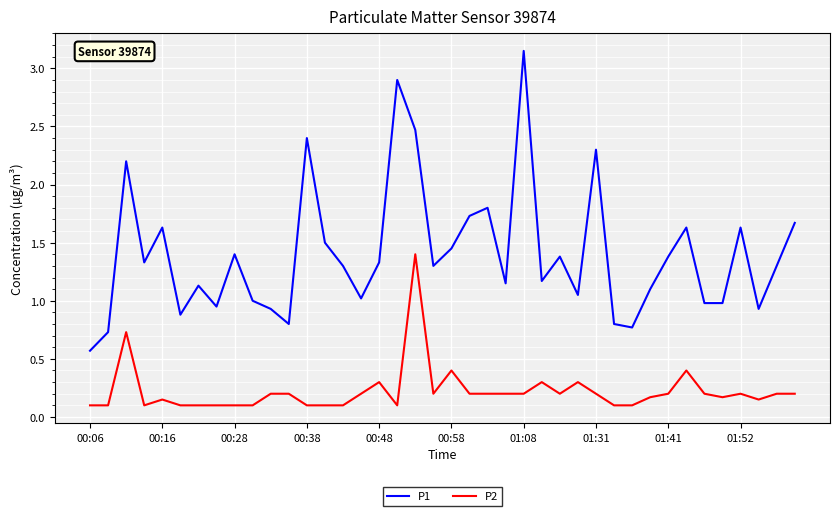

True or false: P1 and P2 cross at least once.

False